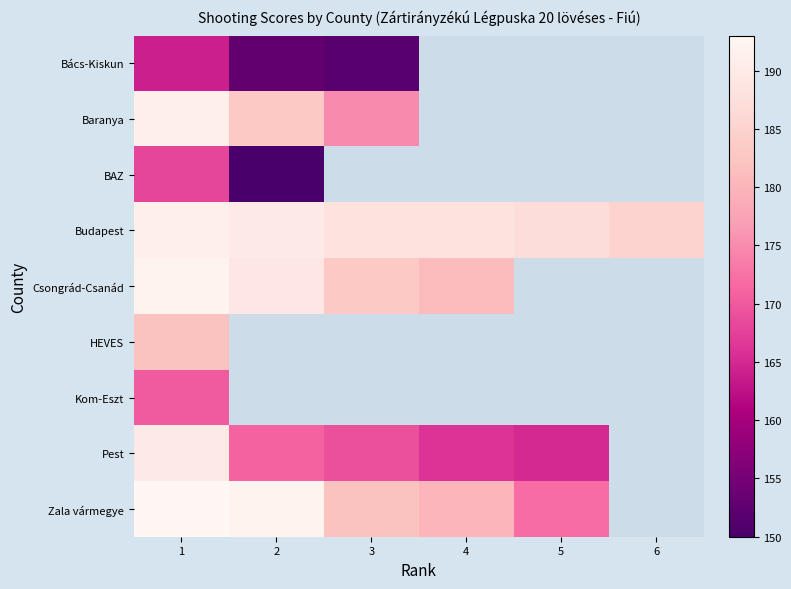

What is the approximate value of Pest at 2?

171.0